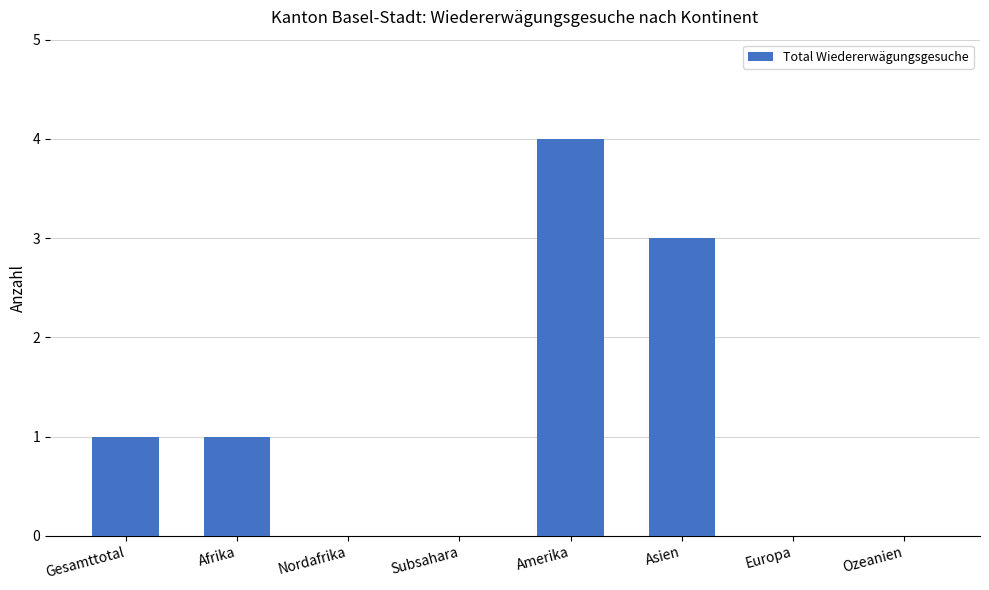

What is the sum of all values?

9